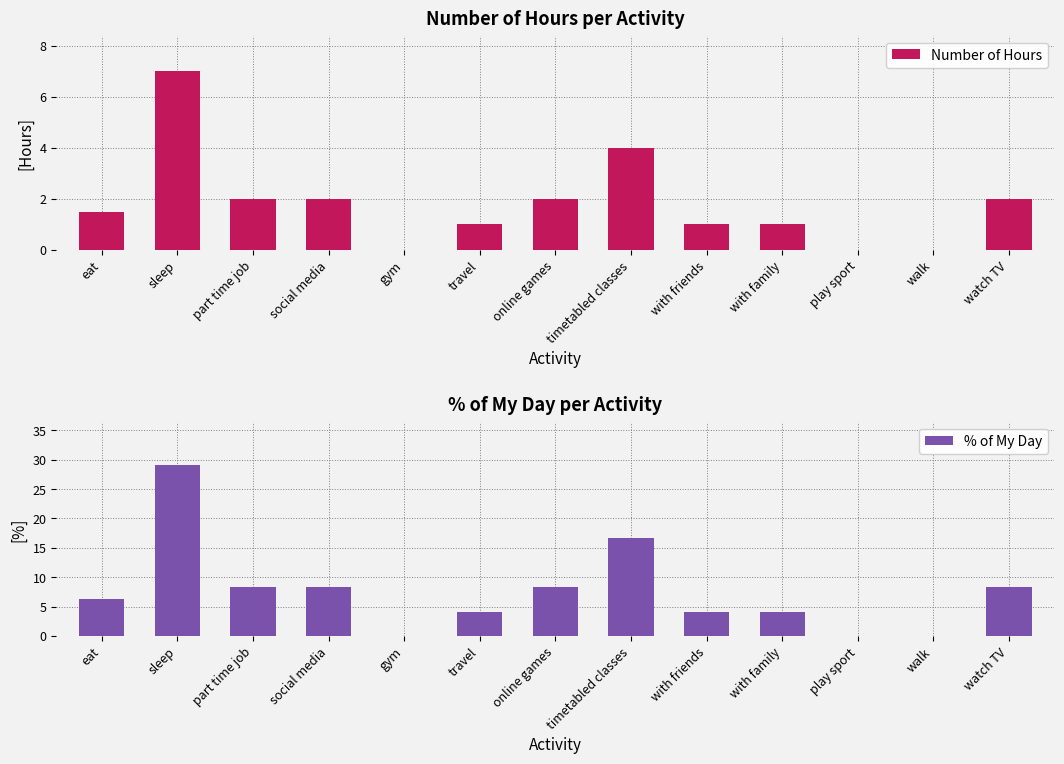

What position from the right is with family?

4